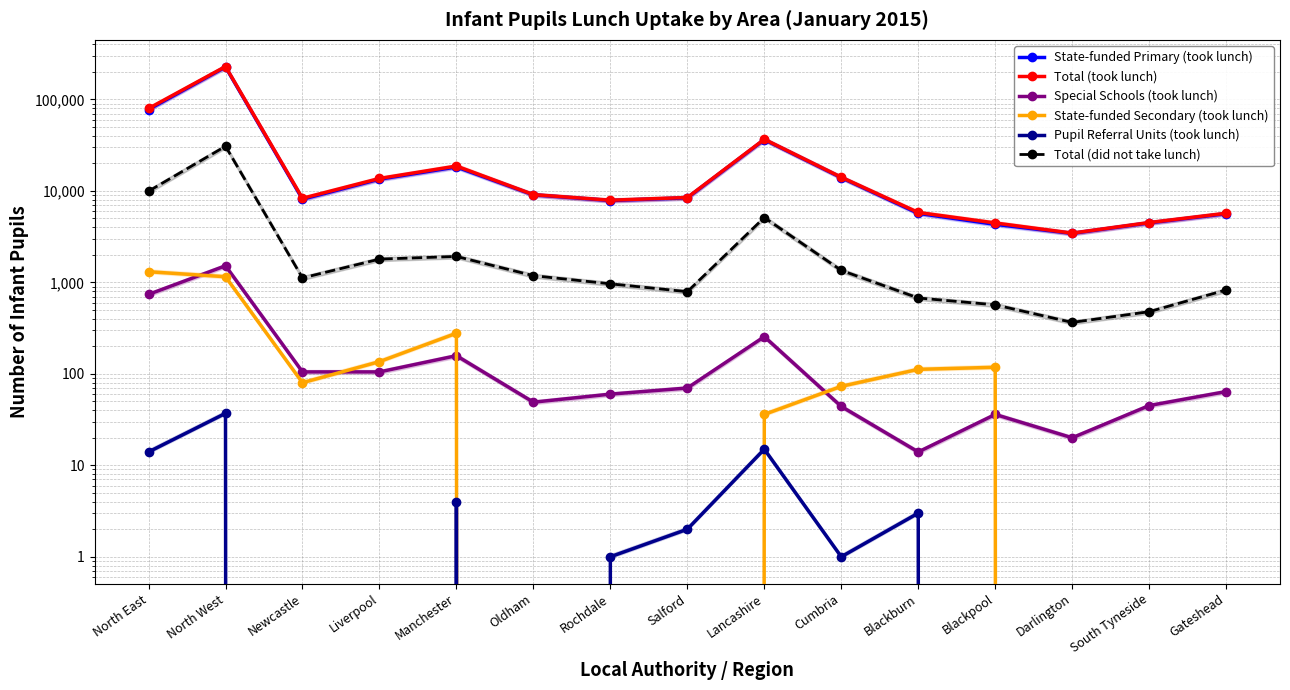

List the series in order of their peak value, highest first.

Total (took lunch), State-funded Primary (took lunch), Total (did not take lunch), Special Schools (took lunch), State-funded Secondary (took lunch), Pupil Referral Units (took lunch)